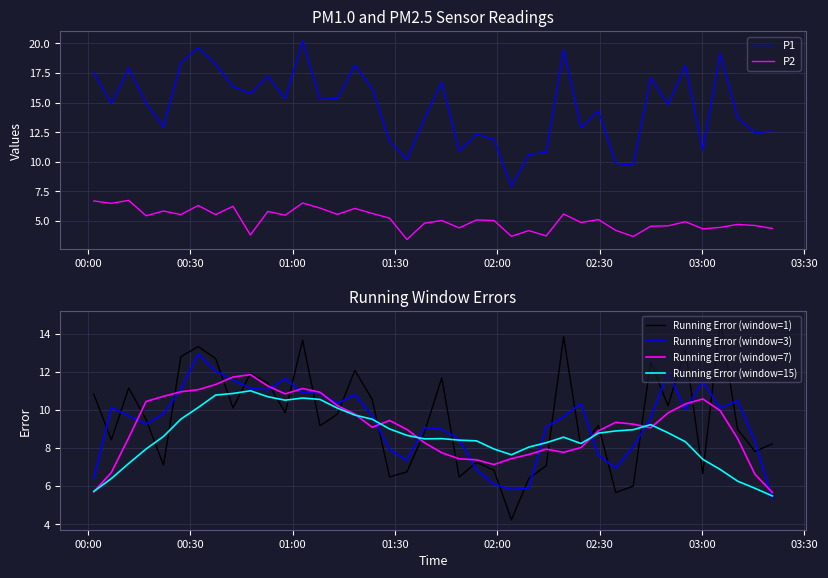

How many intersections are there between Running Error (window=15) and Running Error (window=1)?

18